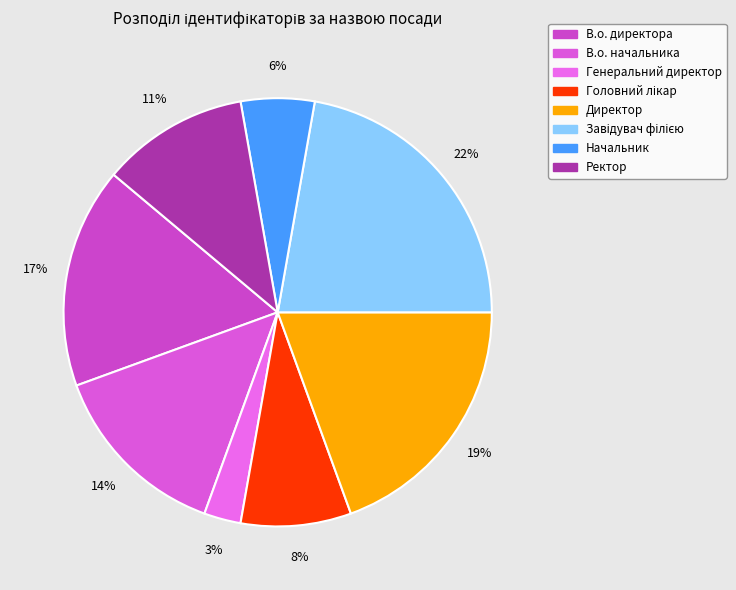

Is it true that Головний лікар is 19% of the pie?

False